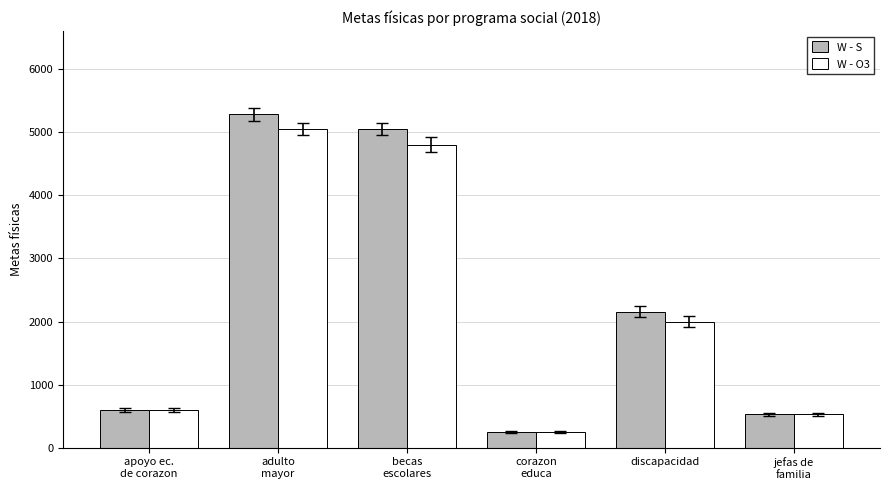

True or false: W - S has a value of 3141 at discapacidad.

False